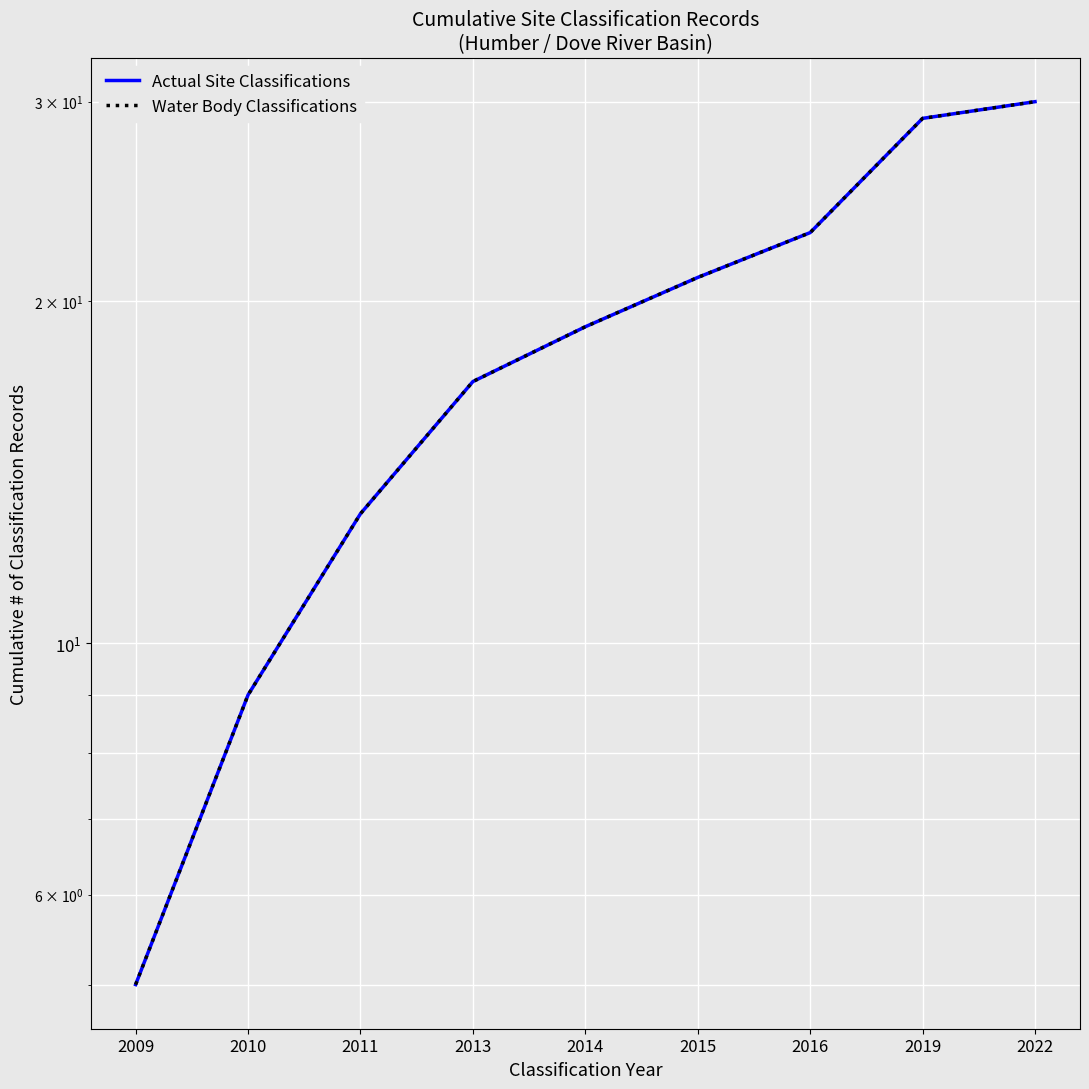

What is the smallest value displayed?

5